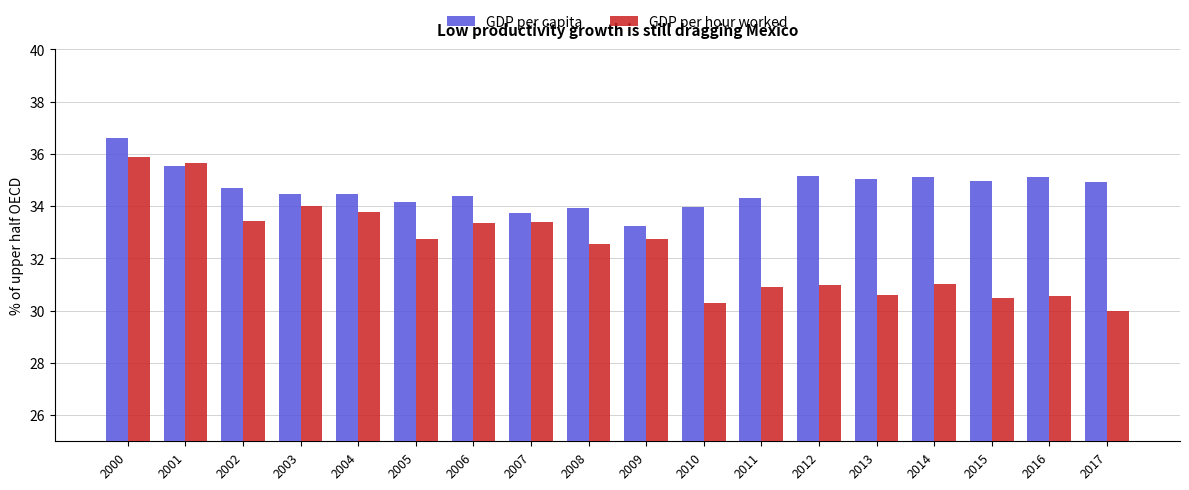

How many bars are there in each group?

2